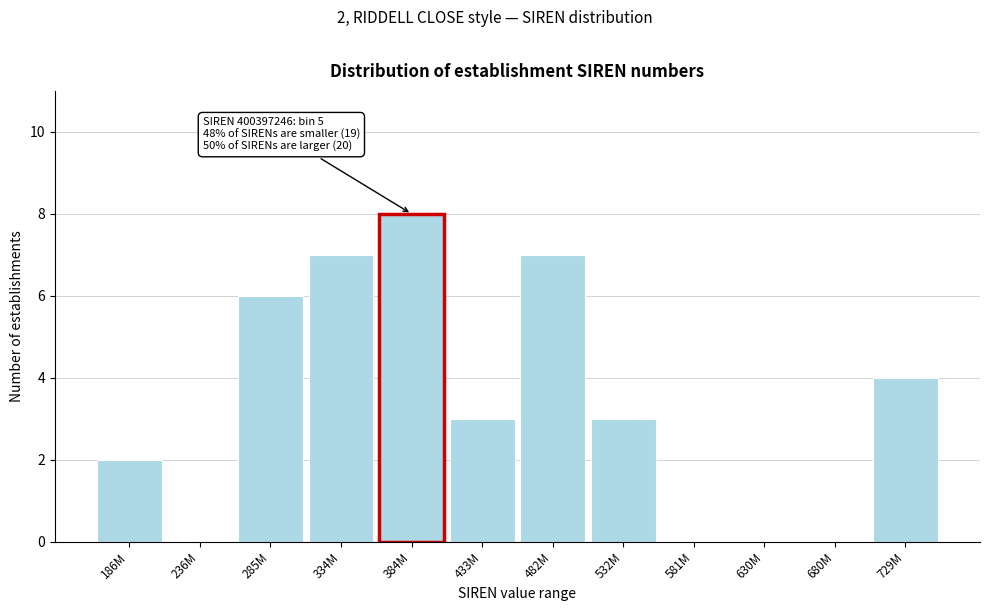

Reading right to left, what are all the values shown in this chart?

729M=4	680M=0	630M=0	581M=0	532M=3	482M=7	433M=3	384M=8	334M=7	285M=6	236M=0	186M=2